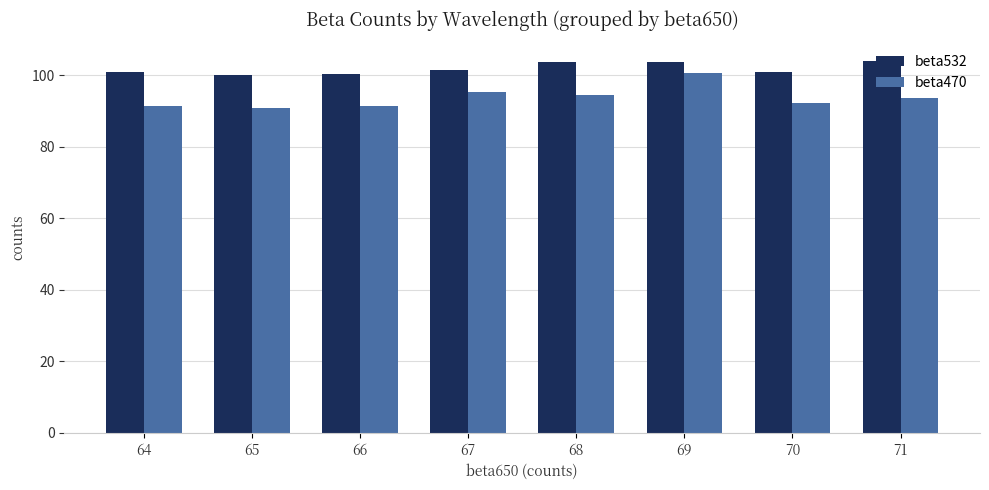

What is the spread (max minus min) of values at 66?

9.0